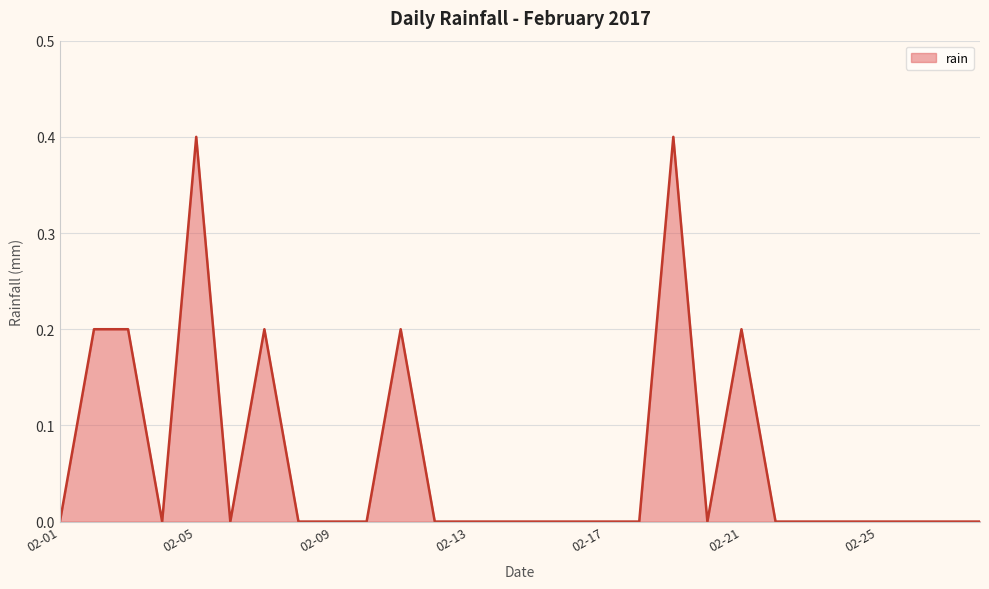

What is the difference between the maximum and minimum values?

0.4